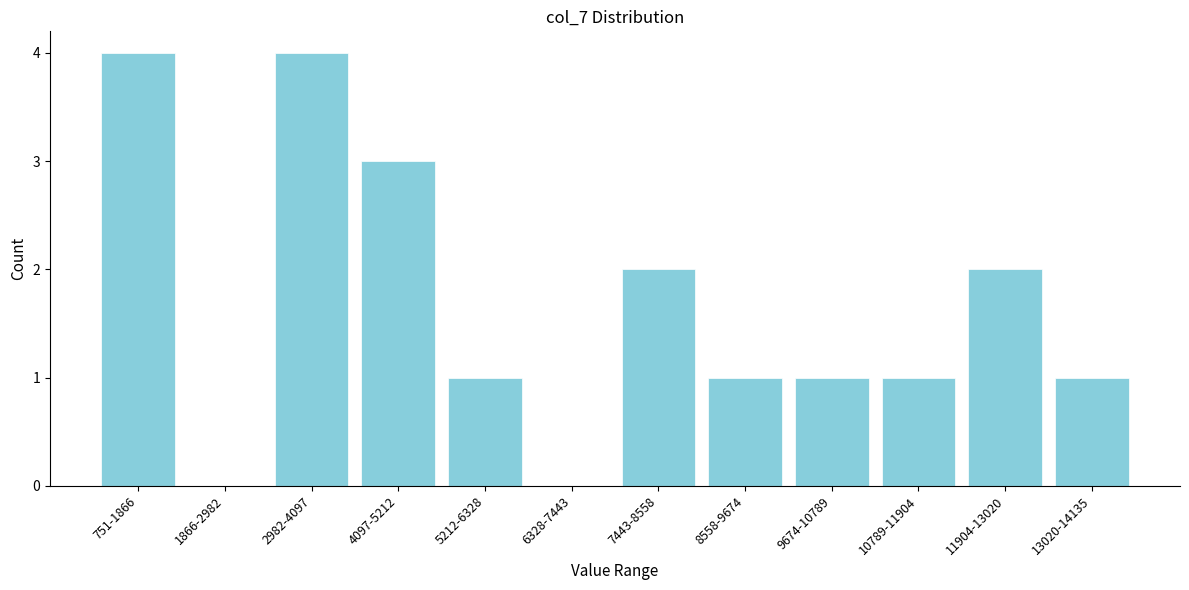

Reading left to right, transcribe all the data shown in this chart.

751-1866=4	1866-2982=0	2982-4097=4	4097-5212=3	5212-6328=1	6328-7443=0	7443-8558=2	8558-9674=1	9674-10789=1	10789-11904=1	11904-13020=2	13020-14135=1